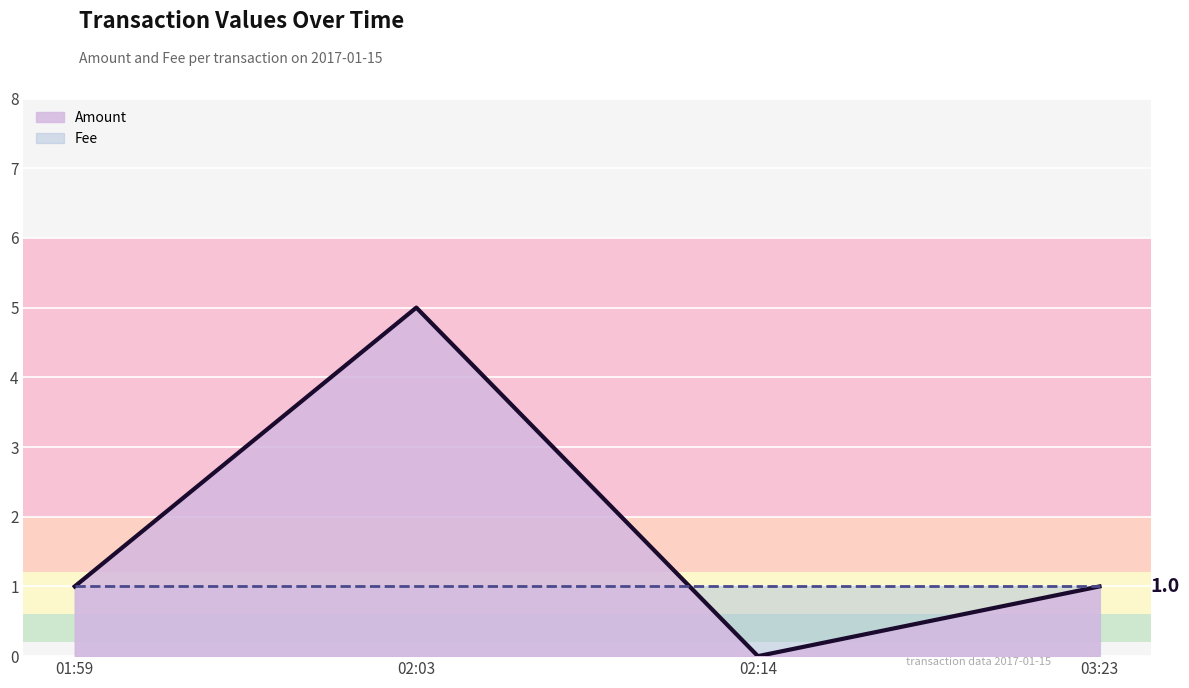

How many data points does each series have?

4